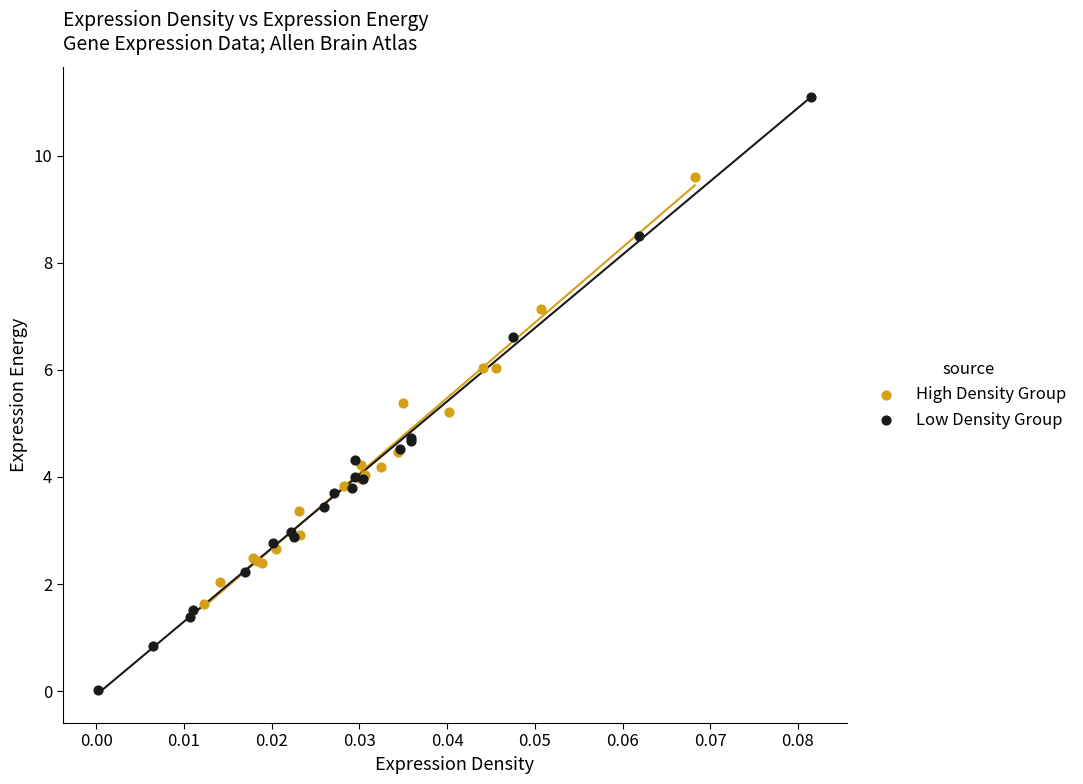

What are all the series names shown in the legend?

High Density Group, Low Density Group